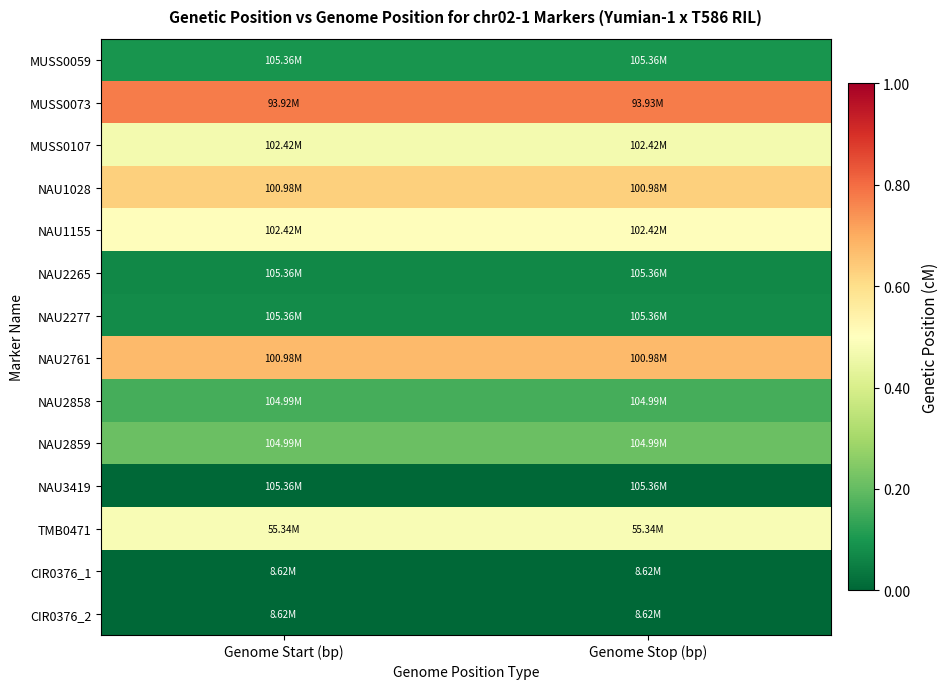

What is the difference between the highest and lowest values at Genome Stop (bp)?

0.8